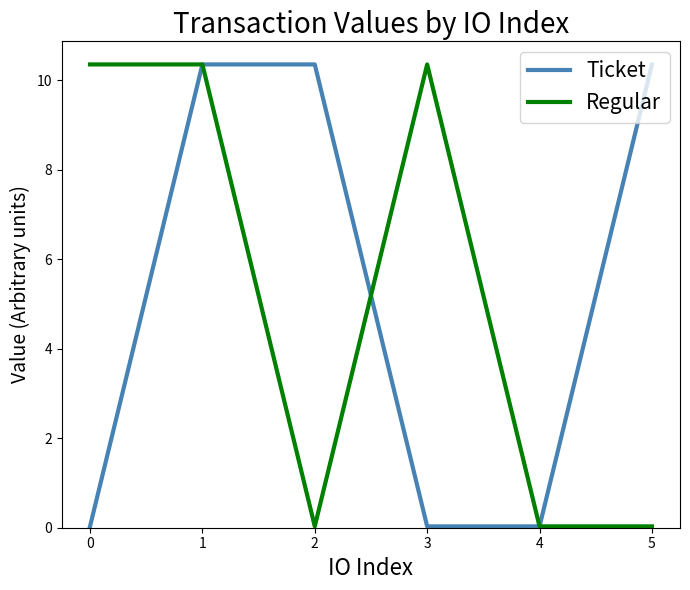

Is it true that Ticket equals 4.9 at 5?

False